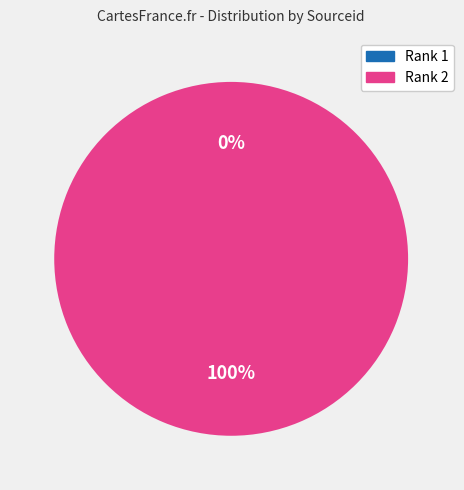

Is it true that Rank 2 is 100% of the pie?

True